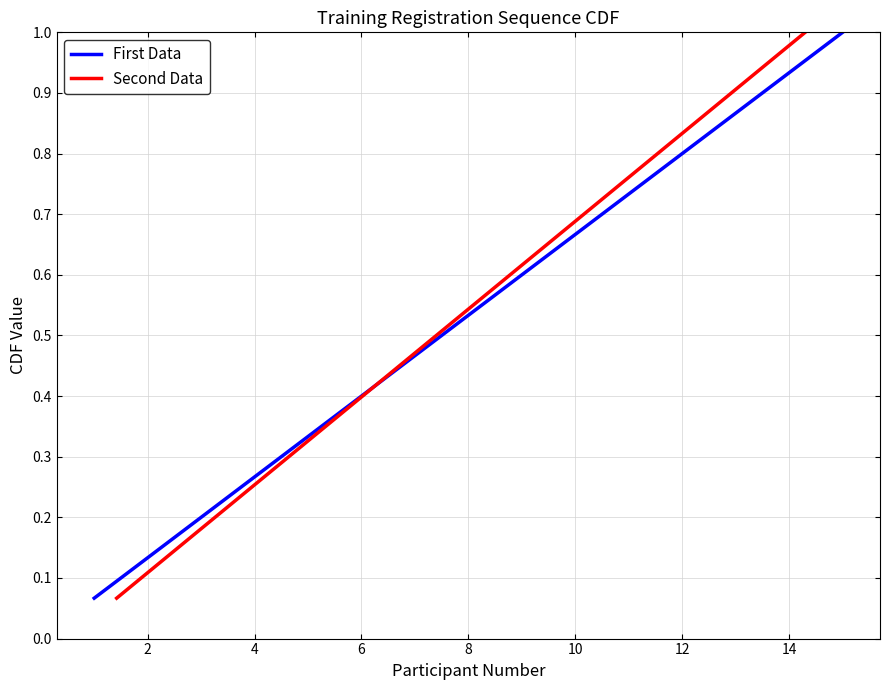

Which series has the largest total across all categories?

First Data